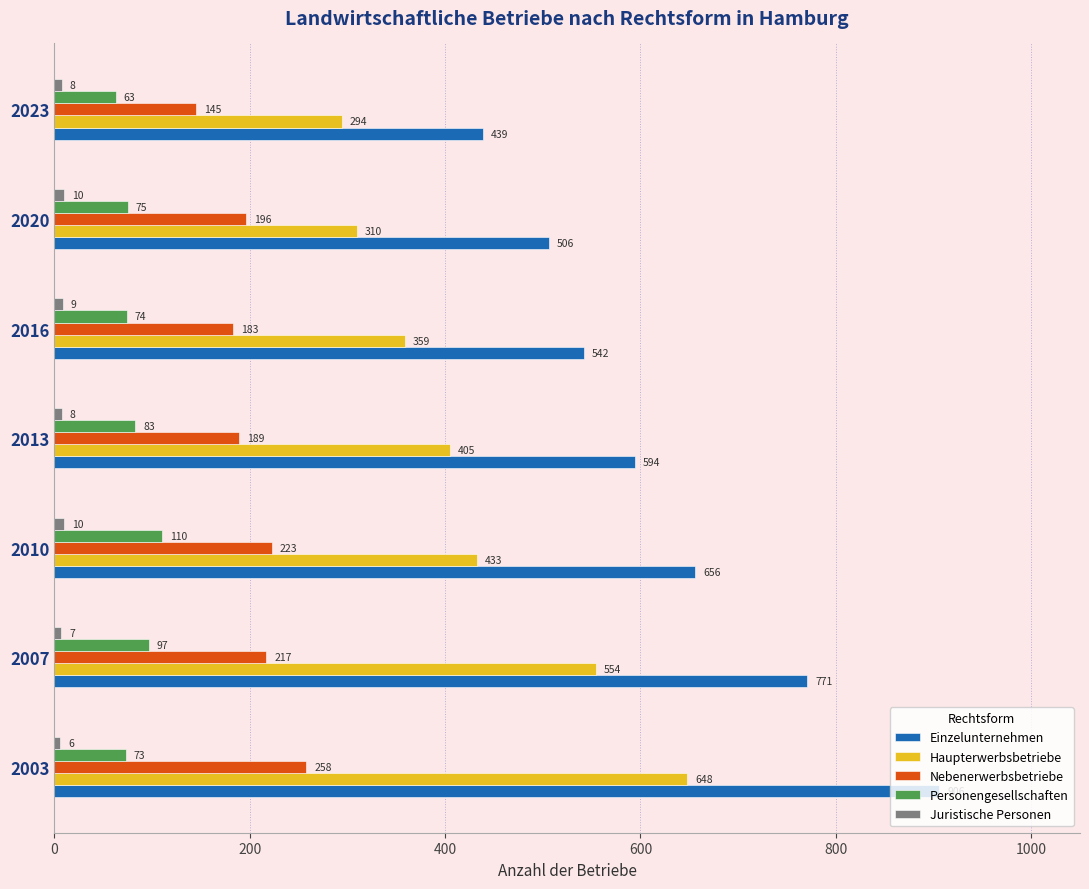

What is the difference between the maximum and second lowest values in the Personengesellschaften series?

37